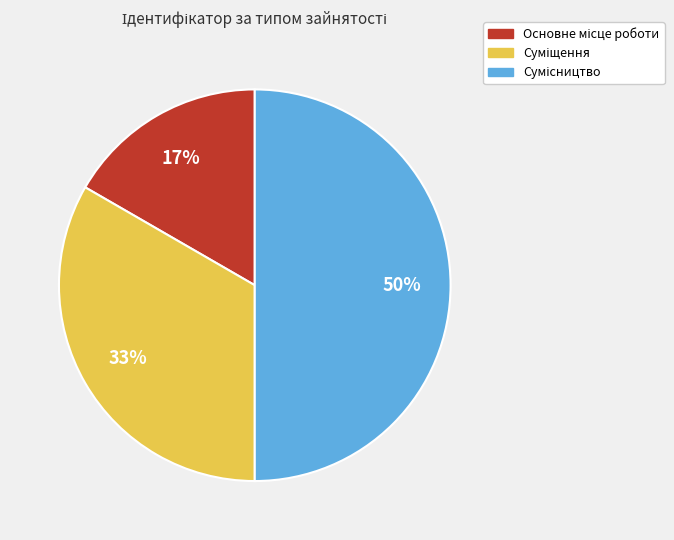

To the nearest percent, what is the difference between the largest and smallest slice percentages?

33%